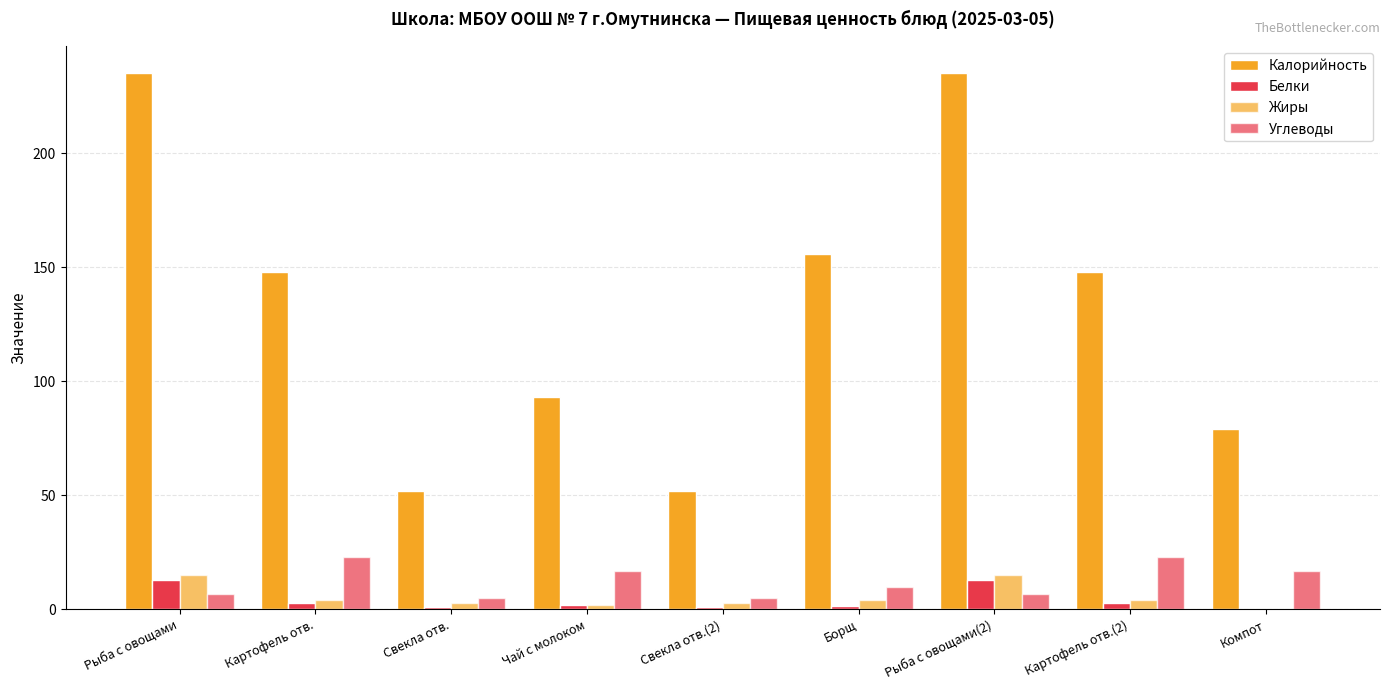

Is the value of Калорийность at Свекла отв.(2) greater than the value of Углеводы at Борщ?

Yes